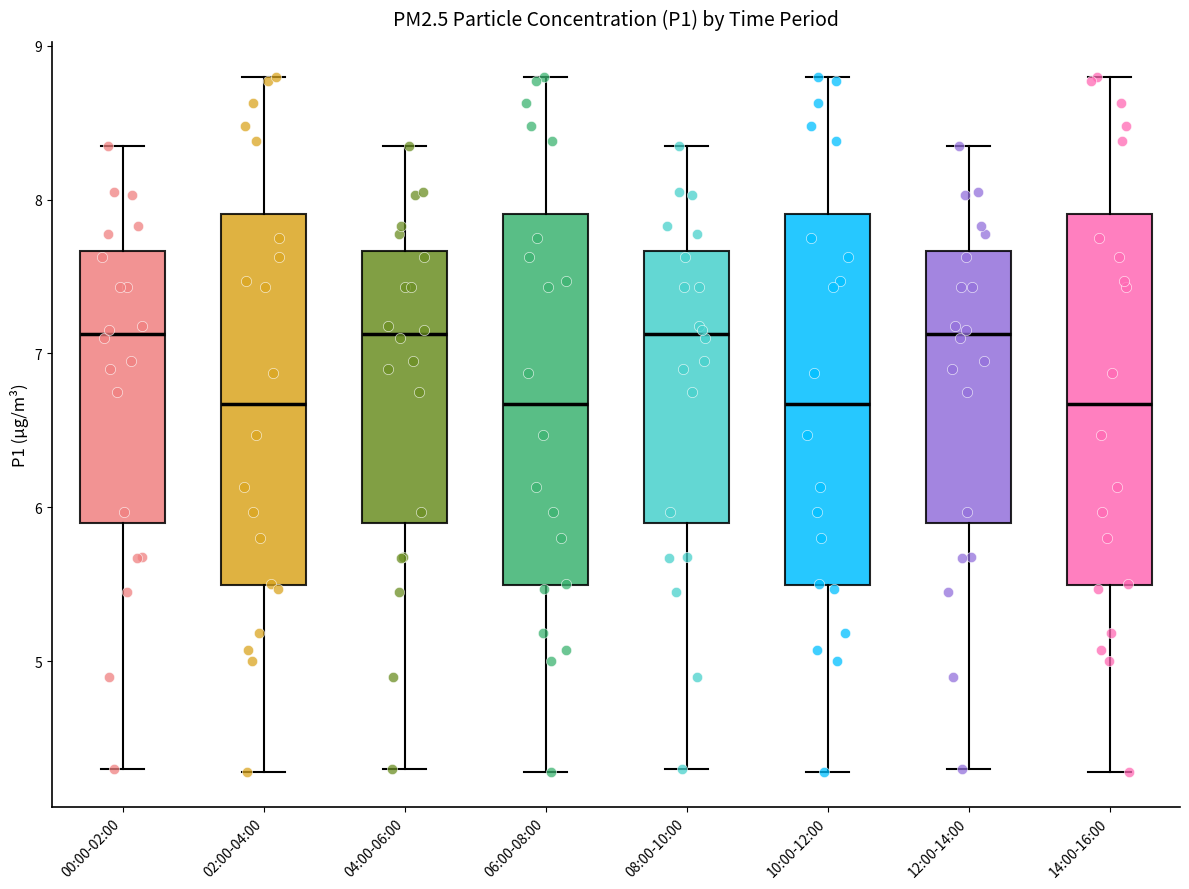

Reading left to right, read every box against the y-axis: the position of its median line, the range the box covers, and the ends of its whiskers. The values are not printed on the chart, so give them approximately, as read against the axis.

00:00-02:00: median 7.1, box 5.9 to 7.7, whiskers 4.3 to 8.4
02:00-04:00: median 6.7, box 5.5 to 7.9, whiskers 4.3 to 8.8
04:00-06:00: median 7.1, box 5.9 to 7.7, whiskers 4.3 to 8.4
06:00-08:00: median 6.7, box 5.5 to 7.9, whiskers 4.3 to 8.8
08:00-10:00: median 7.1, box 5.9 to 7.7, whiskers 4.3 to 8.4
10:00-12:00: median 6.7, box 5.5 to 7.9, whiskers 4.3 to 8.8
12:00-14:00: median 7.1, box 5.9 to 7.7, whiskers 4.3 to 8.4
14:00-16:00: median 6.7, box 5.5 to 7.9, whiskers 4.3 to 8.8